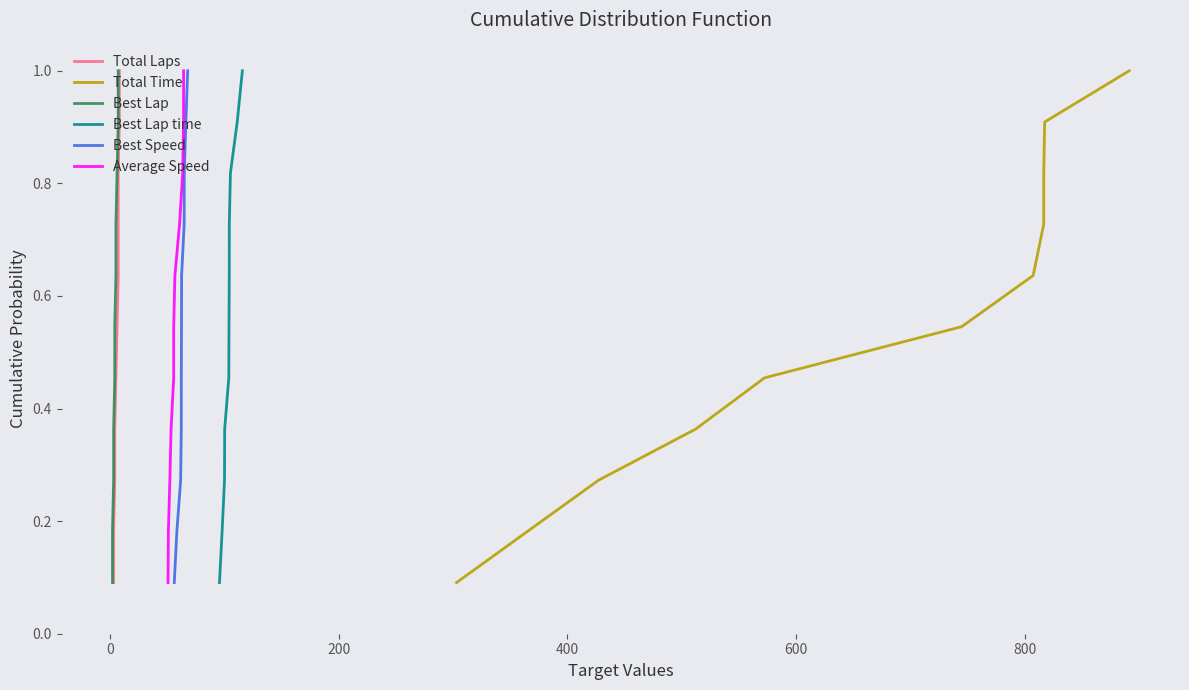

What is the highest value of the Total Time series?

1.0